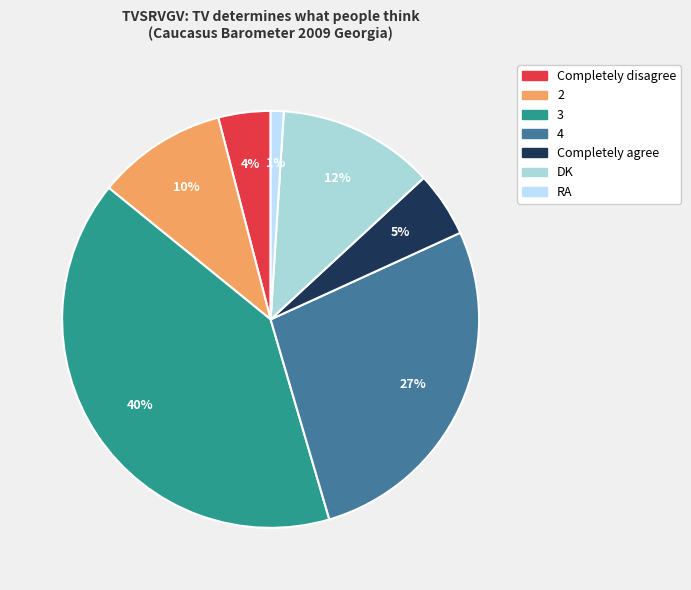

To the nearest percent, what is the difference between the largest and smallest slice percentages?

39%